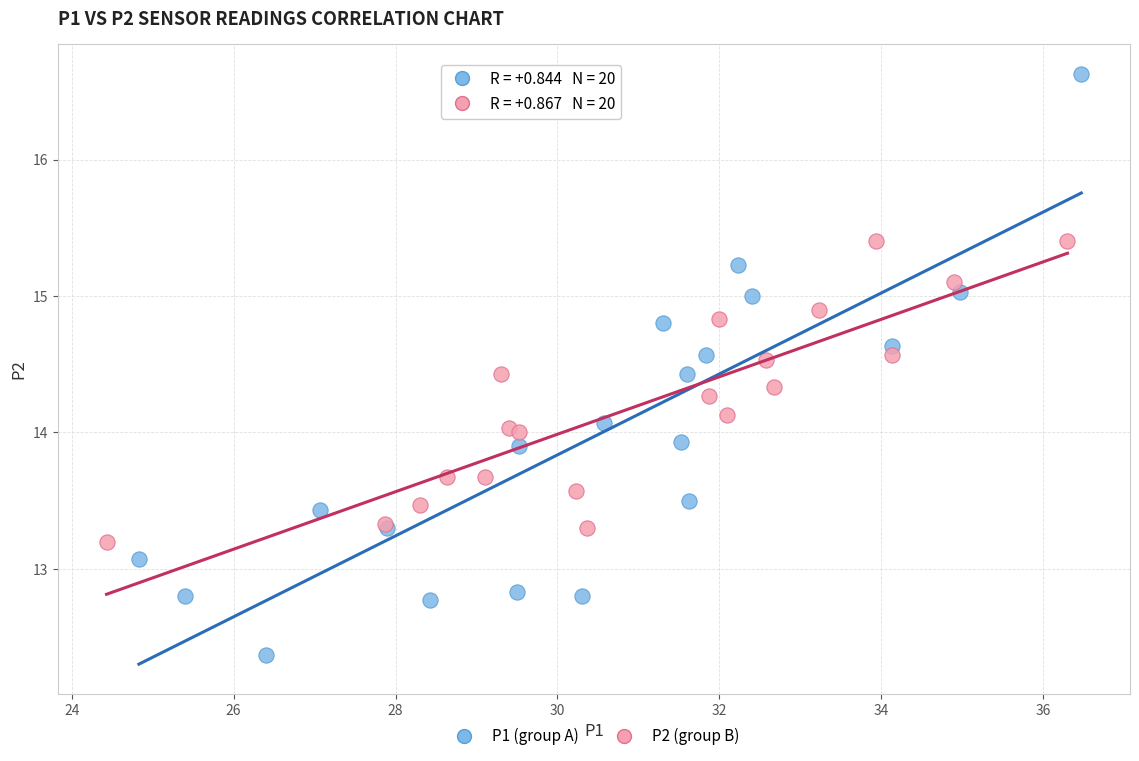

What are all the series names shown in the legend?

P1 (group A), P2 (group B)